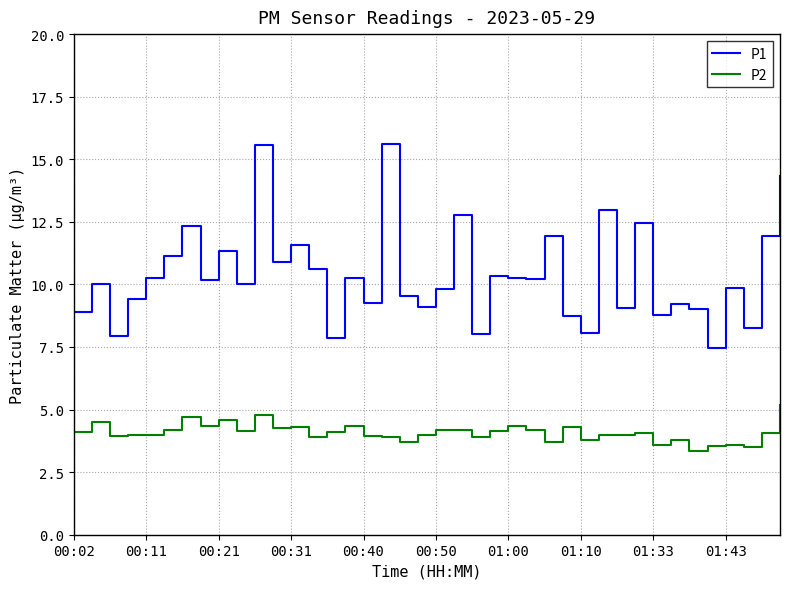

What is the highest value of the P2 series?

5.2